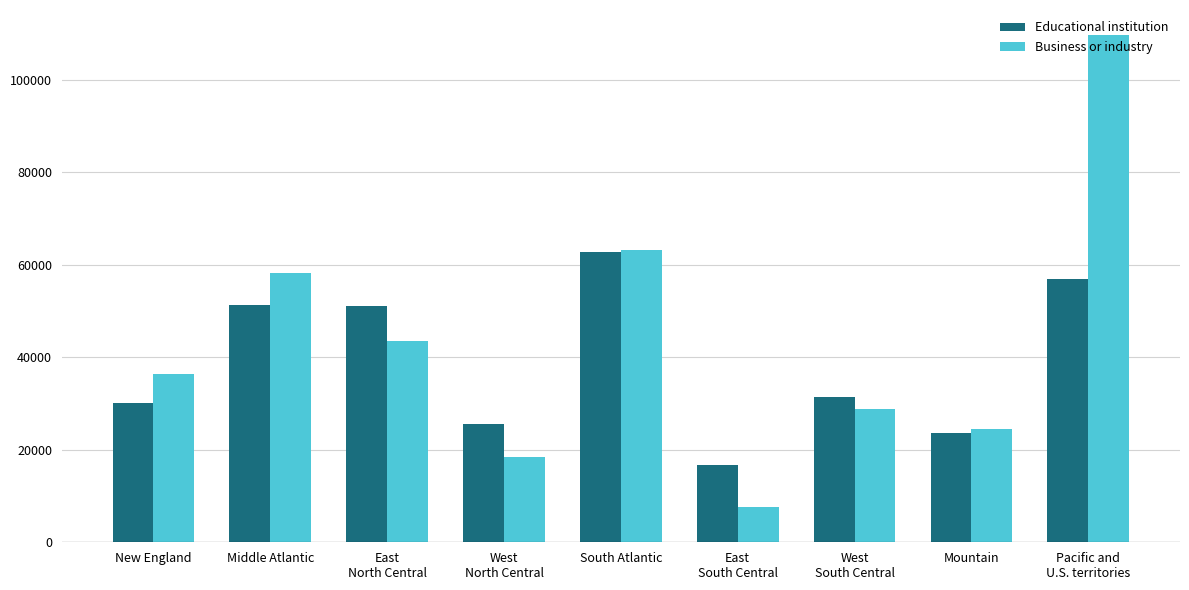

Rank the series by their maximum value, from highest to lowest.

Business or industry, Educational institution